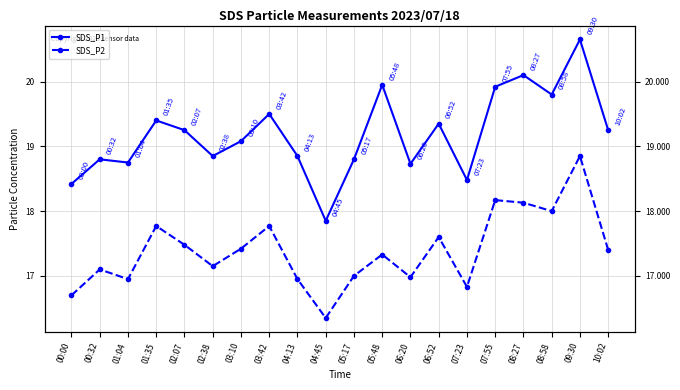

What is the label of the 17th point from the left?

08:27